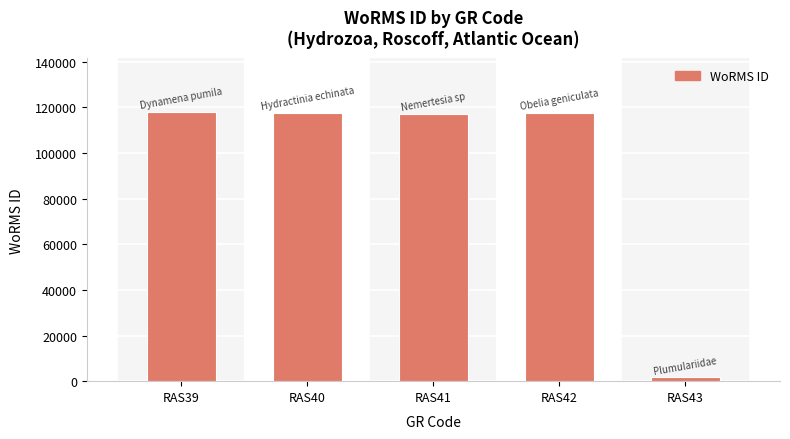

How many data points does each series have?

5